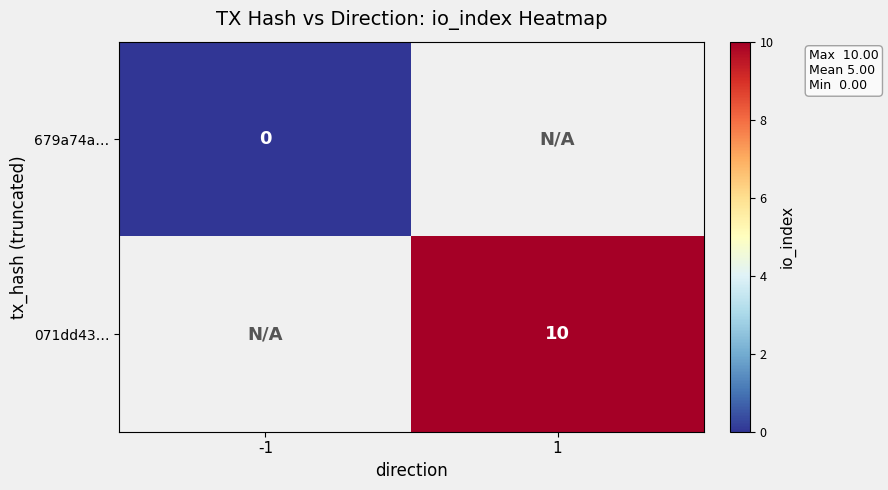

The value of 071dd43… at 1 is 6. True or false?

False